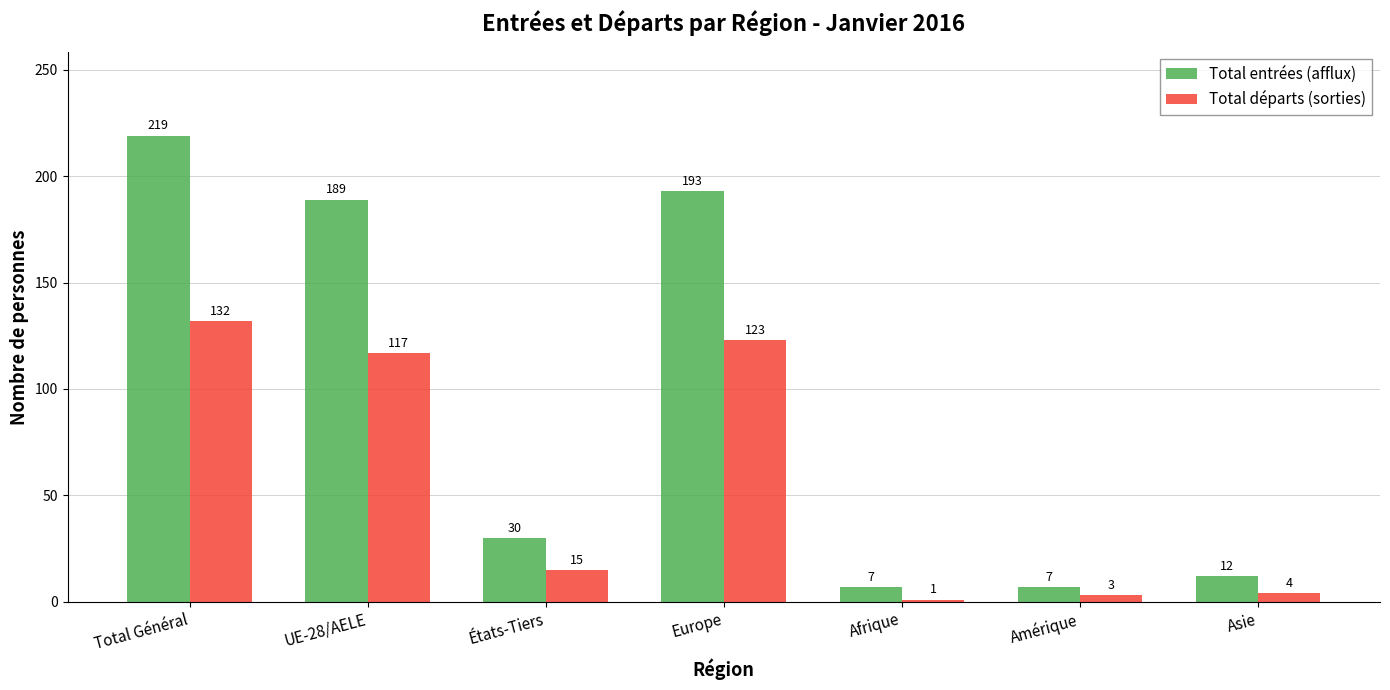

What is the difference between the second highest and second lowest values in the Total entrées (afflux) series?

186